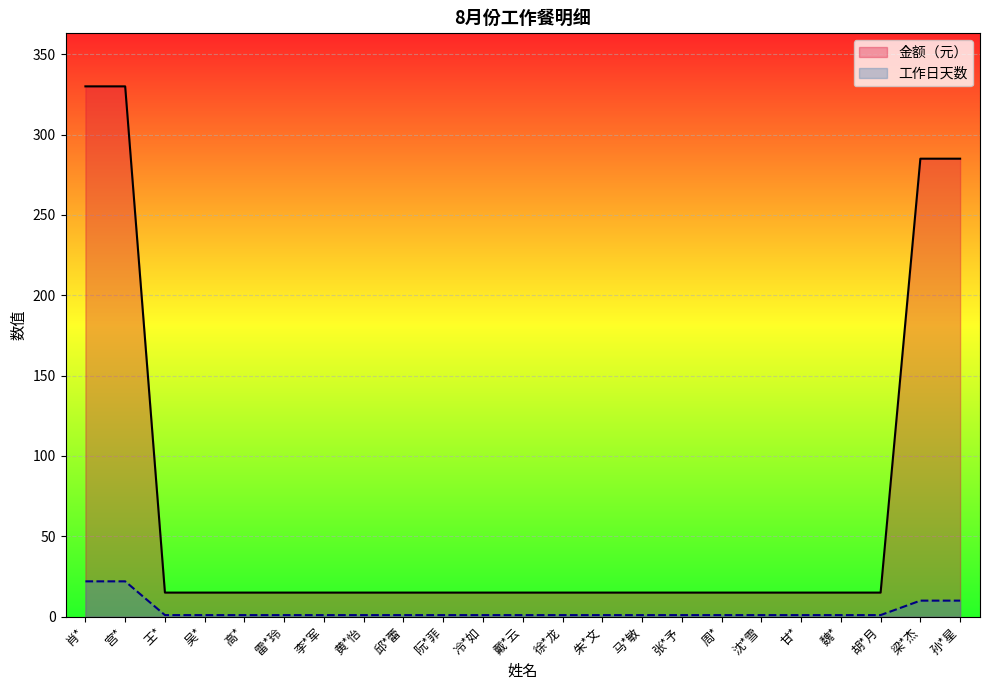

True or false: 工作日天数 has a value of 1 at 李*军.

True